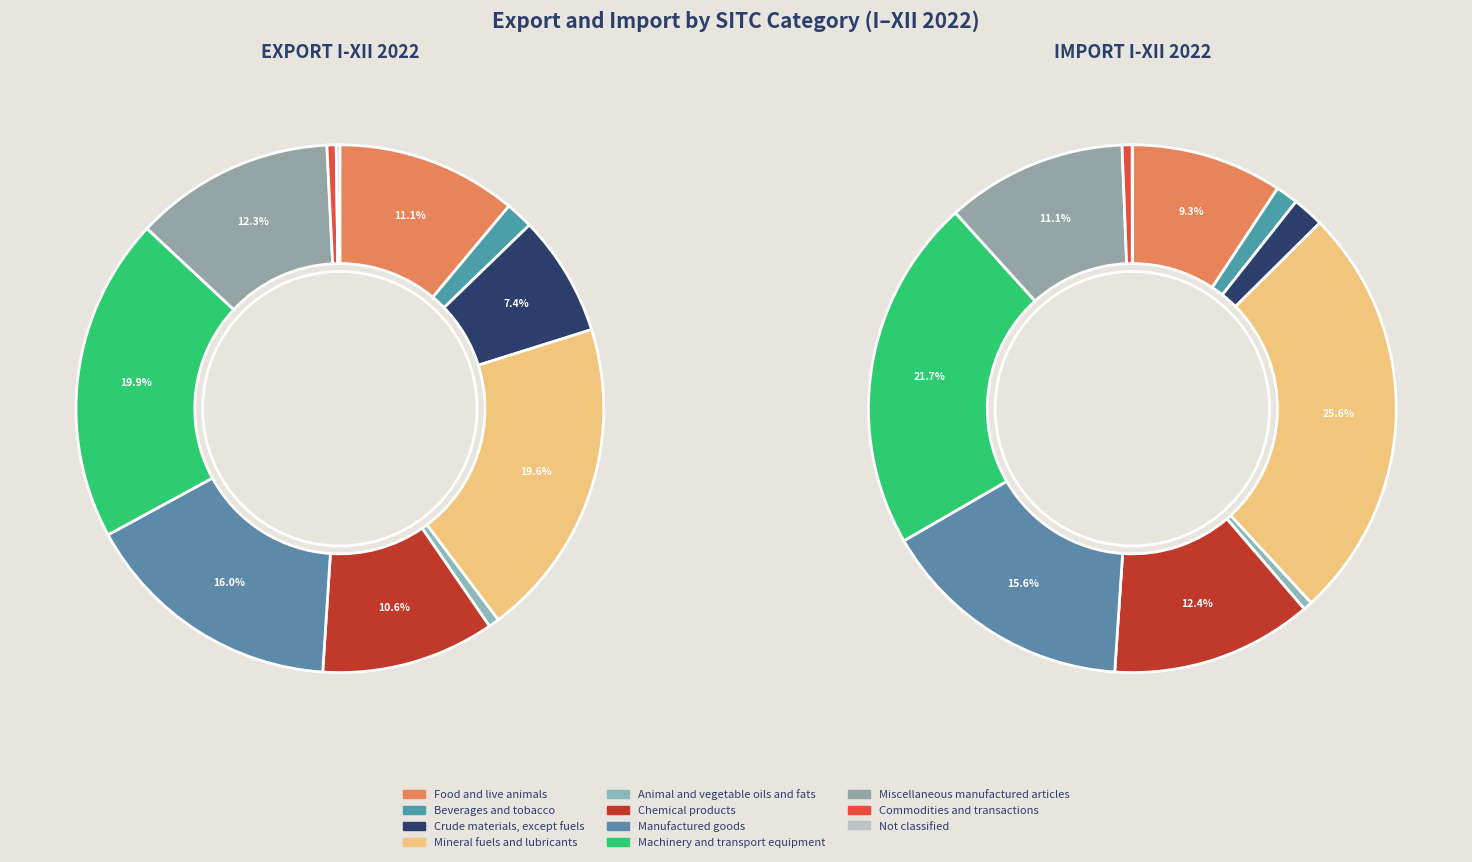

What is the ratio of the value at Manufactured goods to the value at Not classified?

72.2